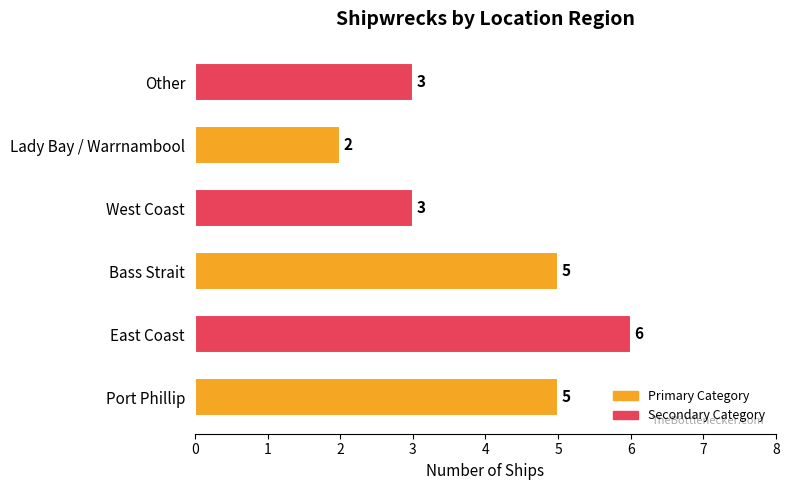

Rank the categories by value from lowest to highest.

Lady Bay / Warrnambool, West Coast, Other, Port Phillip, Bass Strait, East Coast